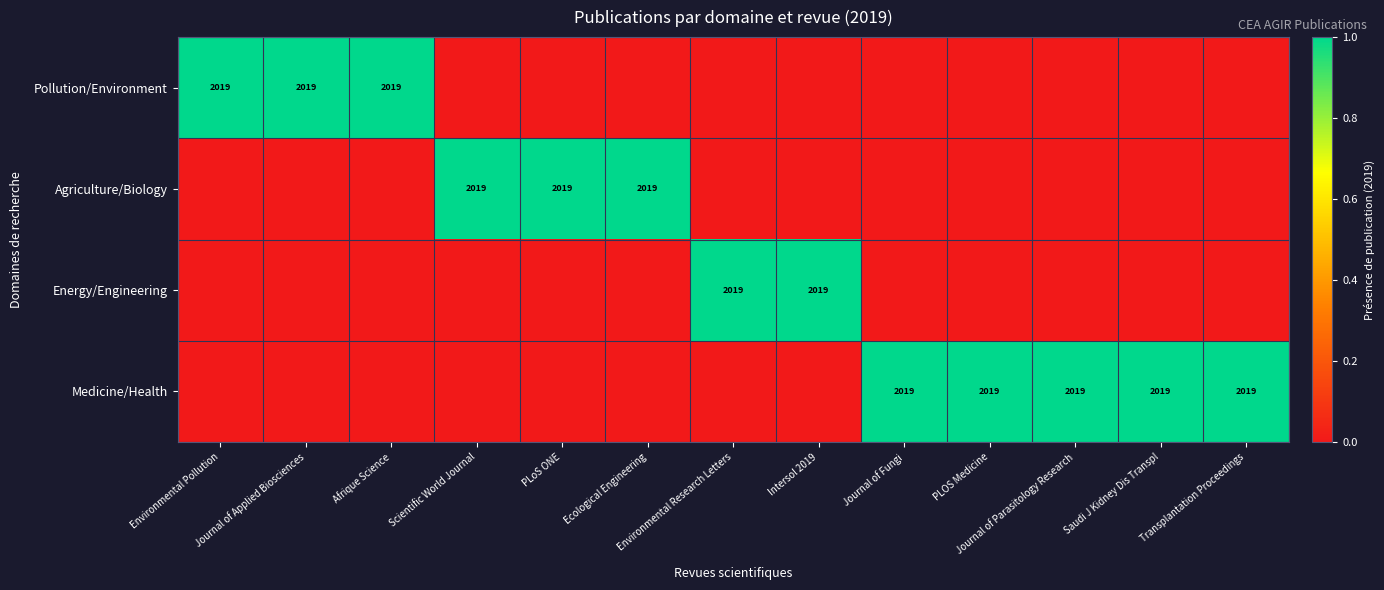

At which category does the chart reach its minimum across all series?

Scientific World Journal